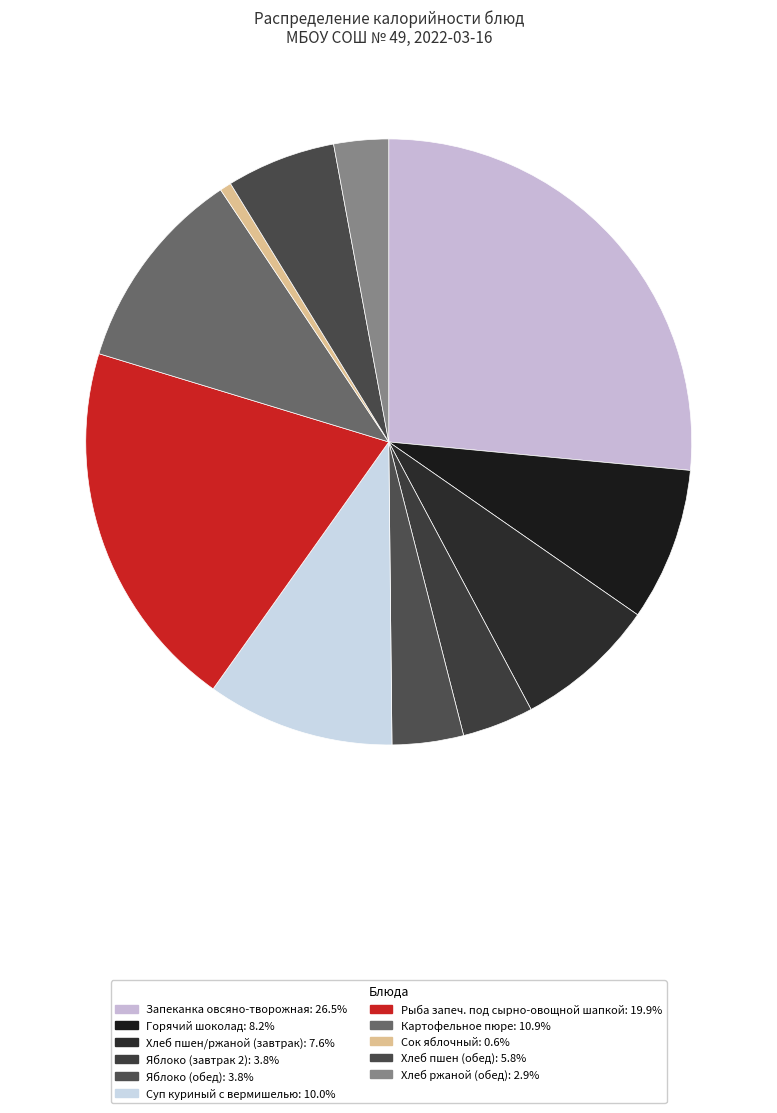

Do Рыба запеч. под сырно-овощной шапкой and Хлеб пшен (обед) together represent more than half of the pie?

No